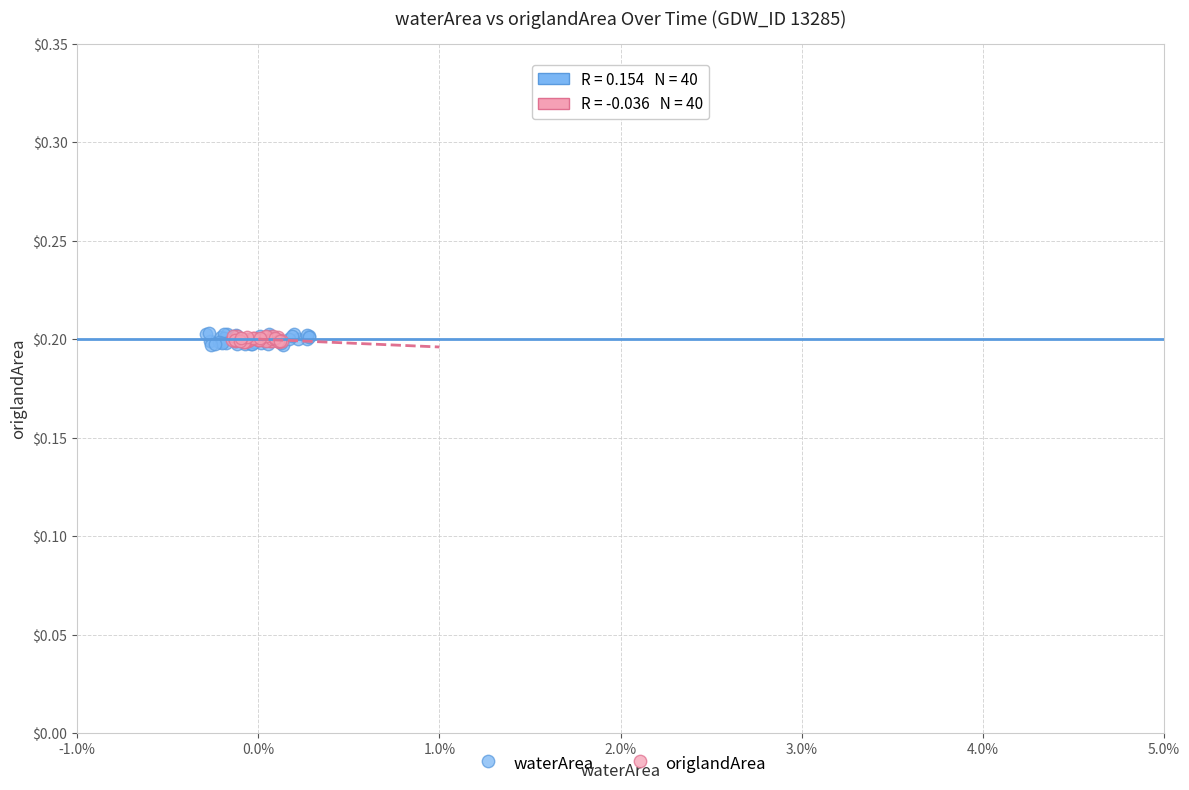

Which series has the widest spread of Y values?

waterArea